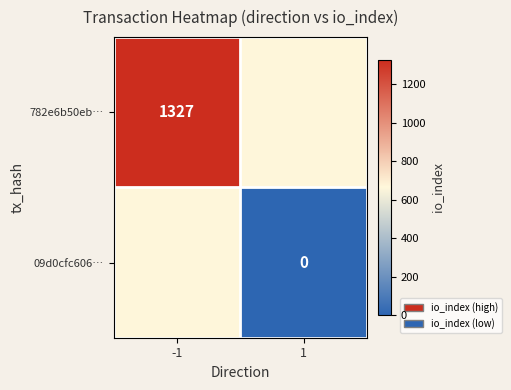

The value of 782e6b50eb… at -1 is 1327.0. True or false?

True